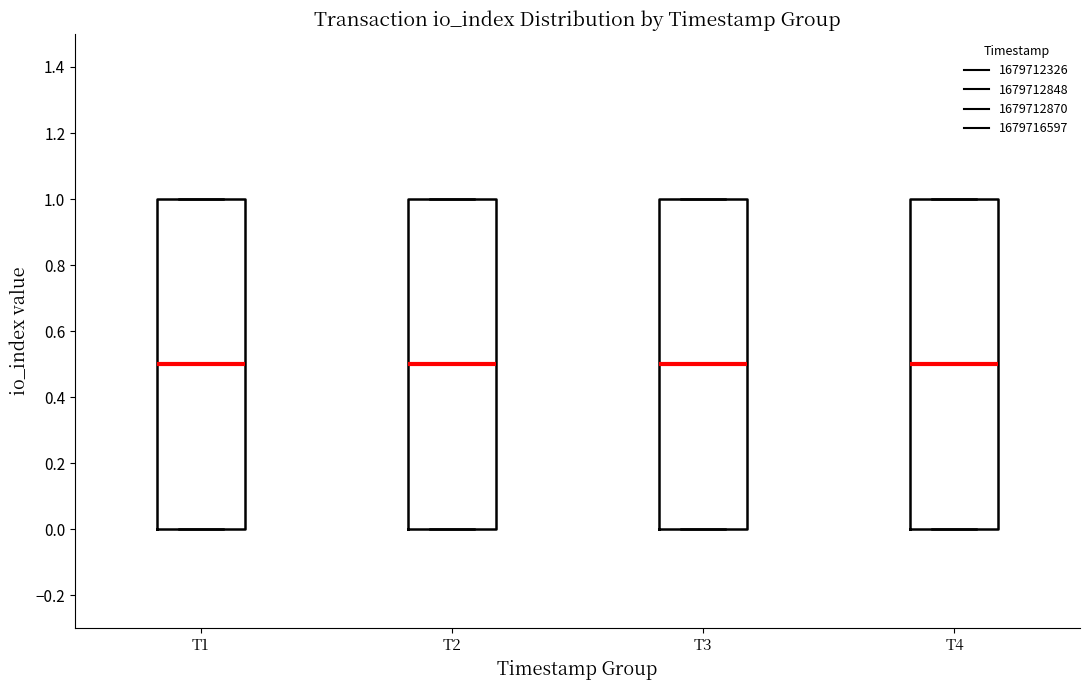

Reading left to right, transcribe this box plot: for each box, give where its median line is, the range the box spans, and where its two whiskers end, as read against the y-axis. The values are not printed on the chart, so give them approximately, as read against the axis.

T1: median 0.5, box 0.0 to 1.0, whiskers 0.0 to 1.0
T2: median 0.5, box 0.0 to 1.0, whiskers 0.0 to 1.0
T3: median 0.5, box 0.0 to 1.0, whiskers 0.0 to 1.0
T4: median 0.5, box 0.0 to 1.0, whiskers 0.0 to 1.0